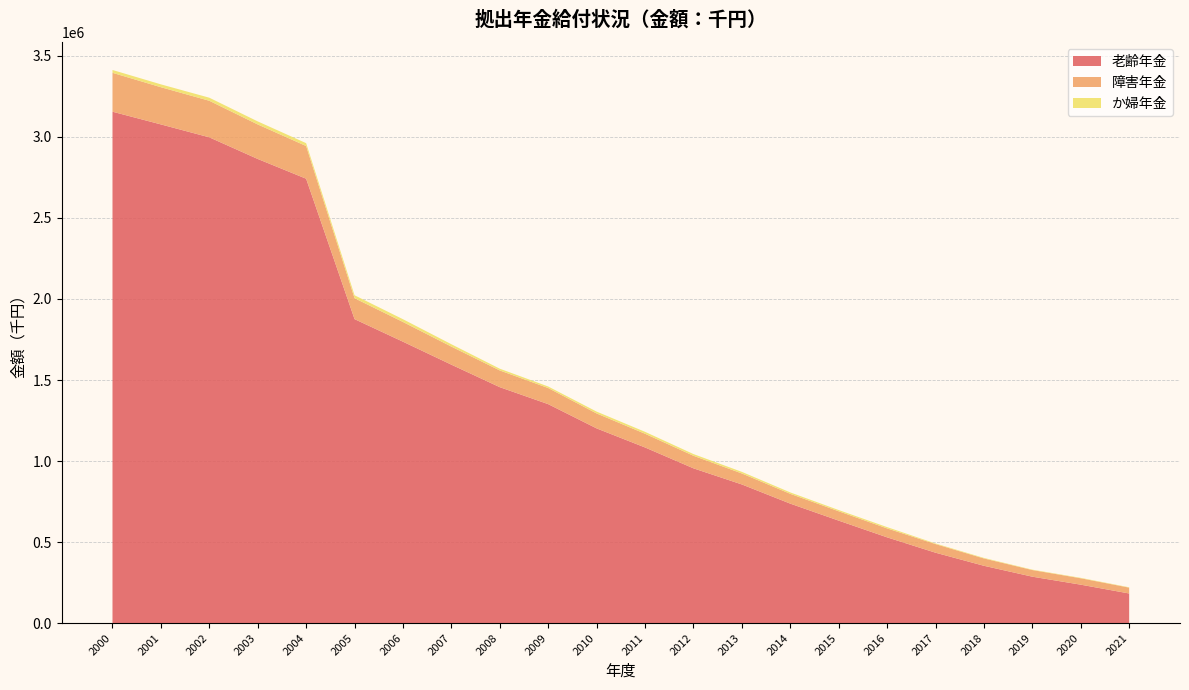

Reading right to left, extract all data points from this chart.

老齢年金: 183024	237389	286694	353898	434667	529395	632543	737366	855755	955218	1083944	1201588	1351142	1455835	1594711	1736478	1875641	2741923	2863819	2997267	3076943	3155357
障害年金: 36116	39475	40955	45199	53187	55192	57726	60471	67770	77469	84608	92080	99407	103169	111486	121585	129104	201661	212894	225475	229466	239900
か婦年金: 2174	2646	2423	3350	3711	7964	7561	8762	9886	10510	11864	11588	9431	10818	14547	17036	18192	17744	18748	18963	17680	17550